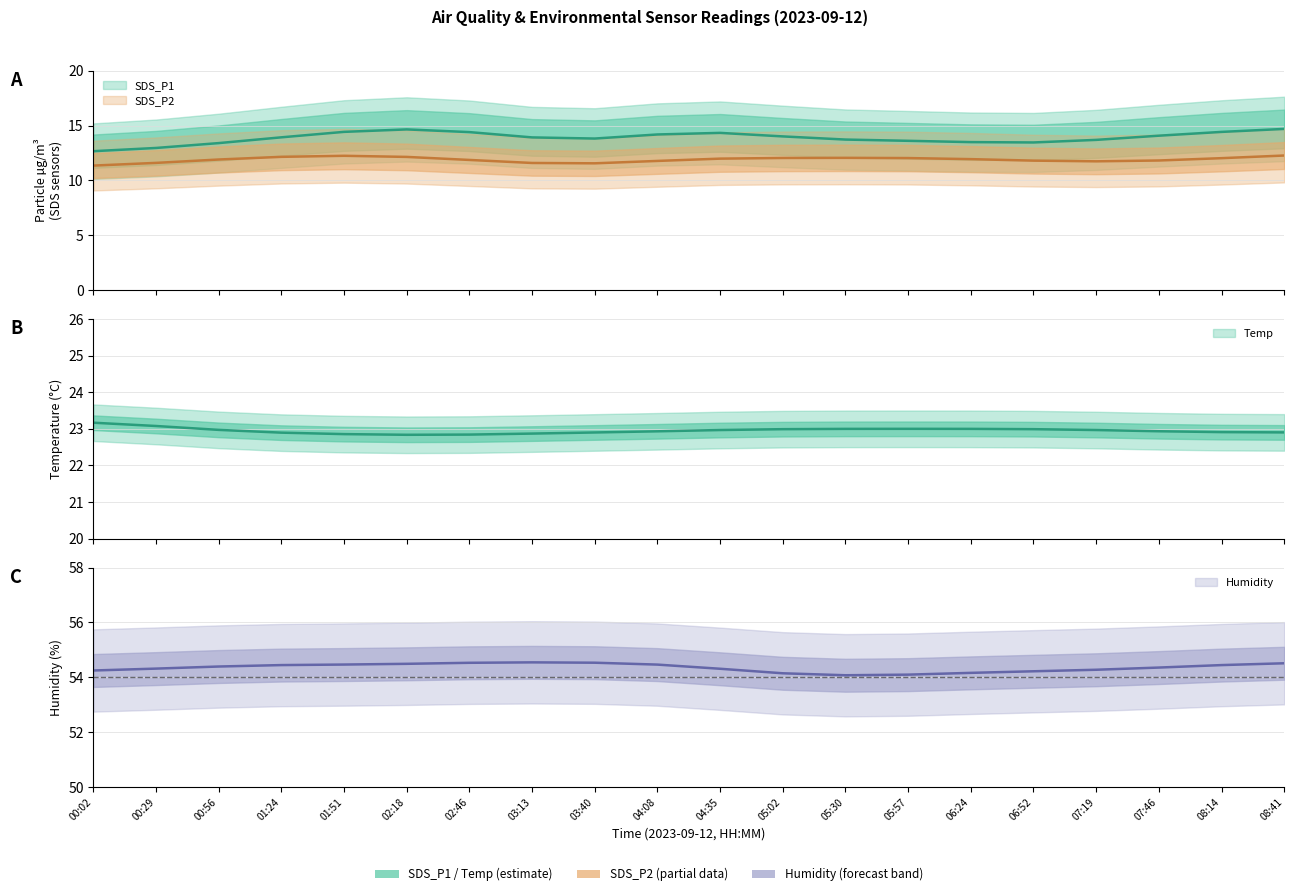

What is the sum of the Temp values at 04:08 and 08:14?

45.8